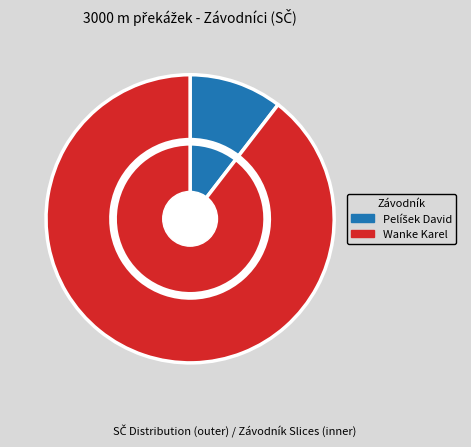

Which category has the smallest portion of the pie?

Pelíšek David